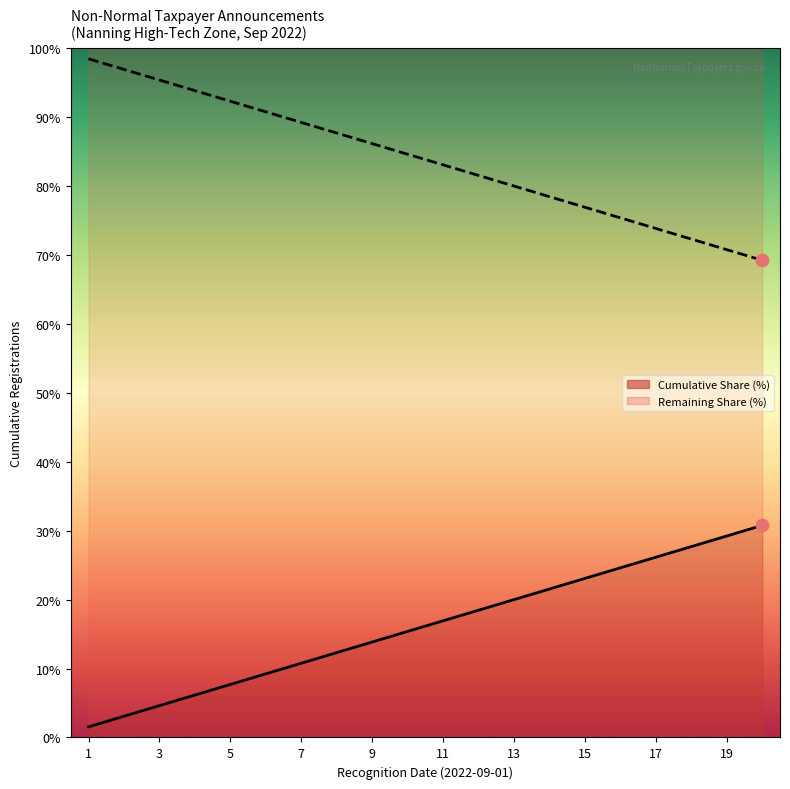

Which series has the largest Y range (max minus min)?

Remaining Share (%)